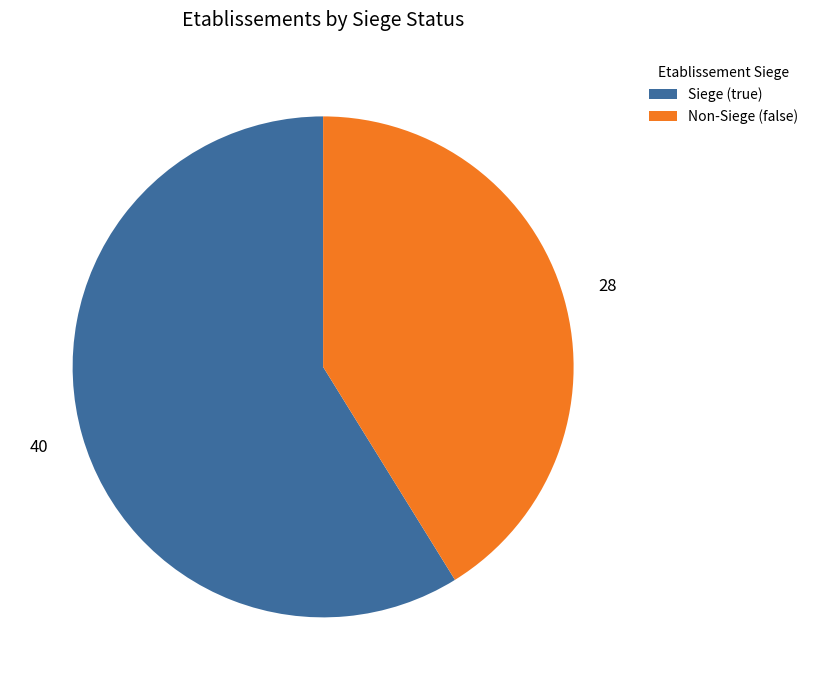

What is the largest slice in the pie chart?

Siege (true)